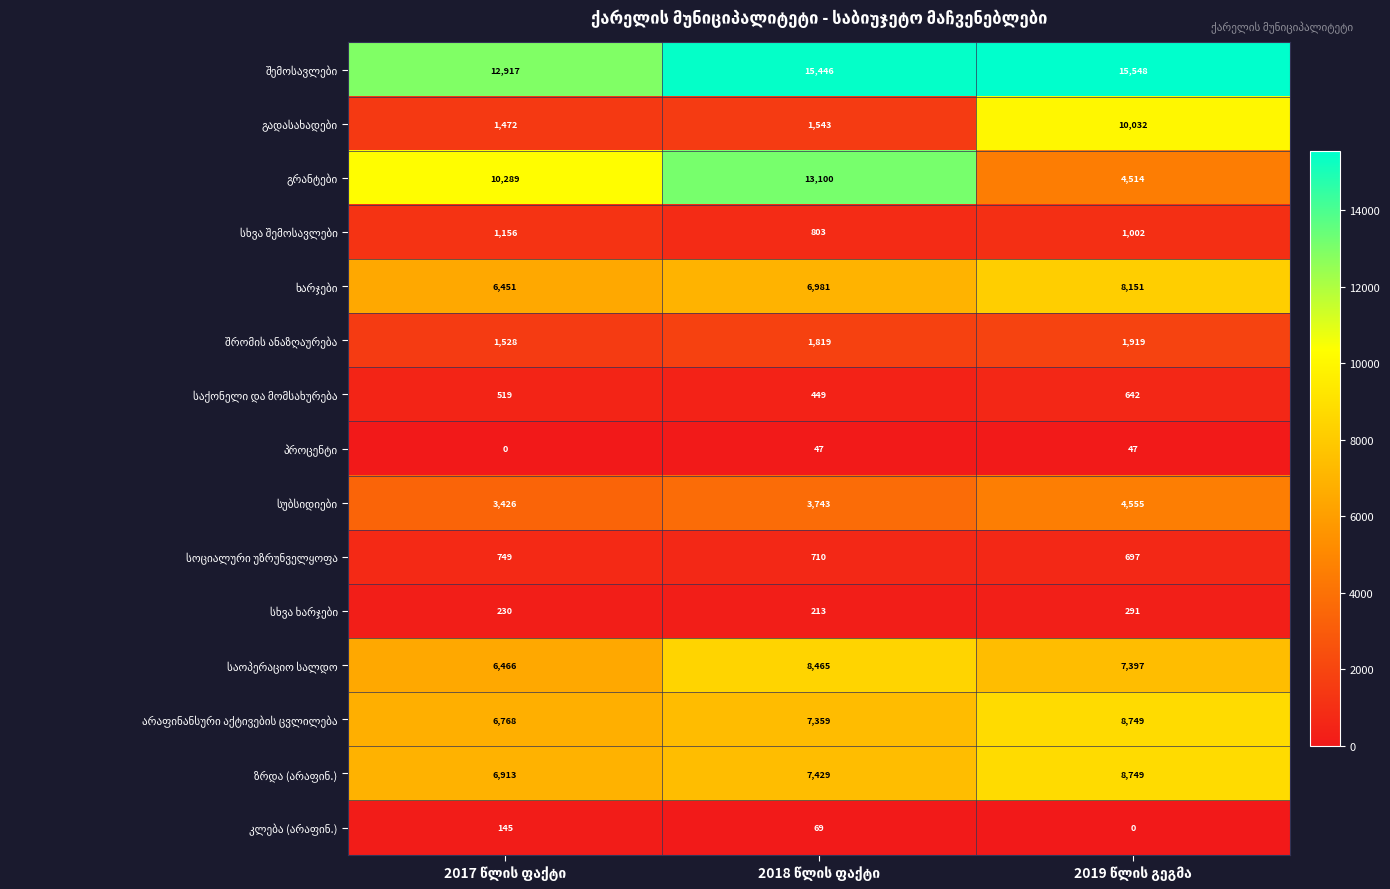

At how many categories does at least one series exceed 3955?

3